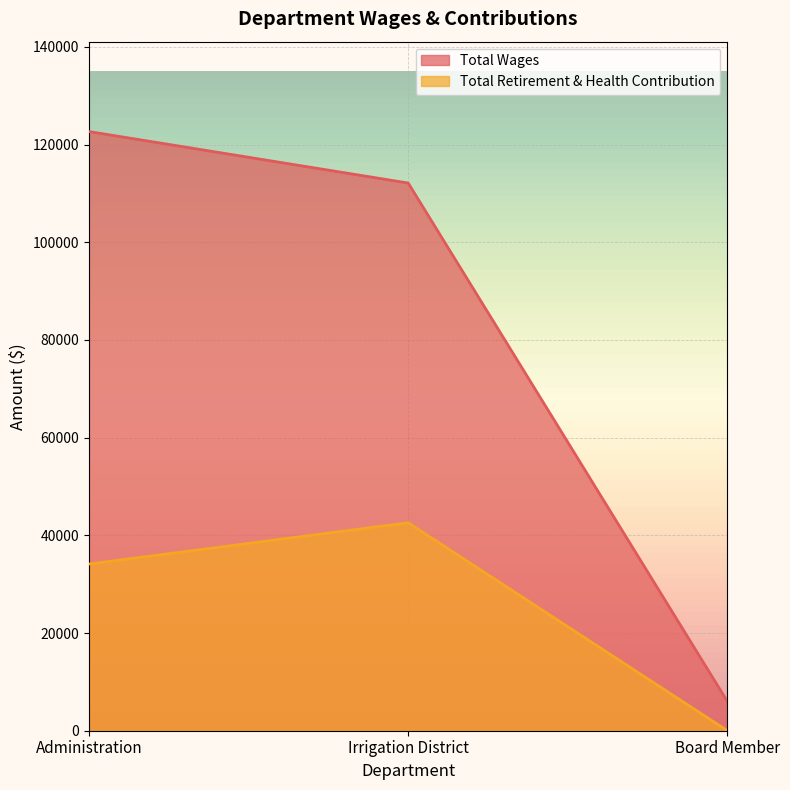

What is the approximate value of Total Wages at Board Member, to the nearest 100?

6000